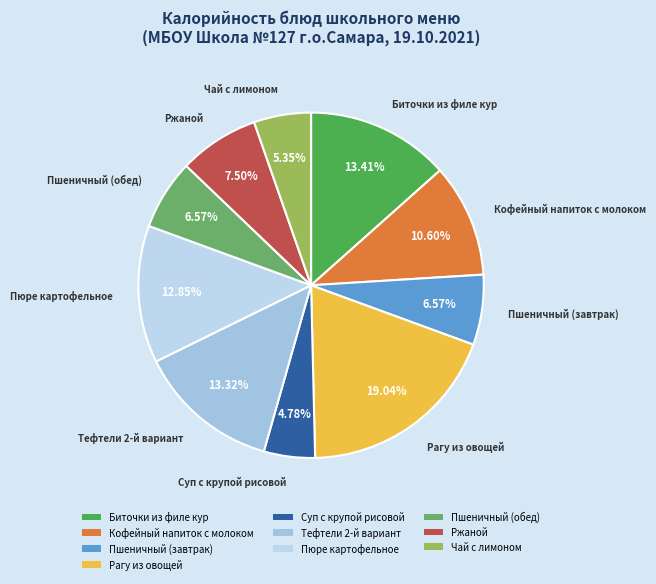

What is the ratio of the value at Тефтели 2-й вариант to the value at Рагу из овощей?

0.7